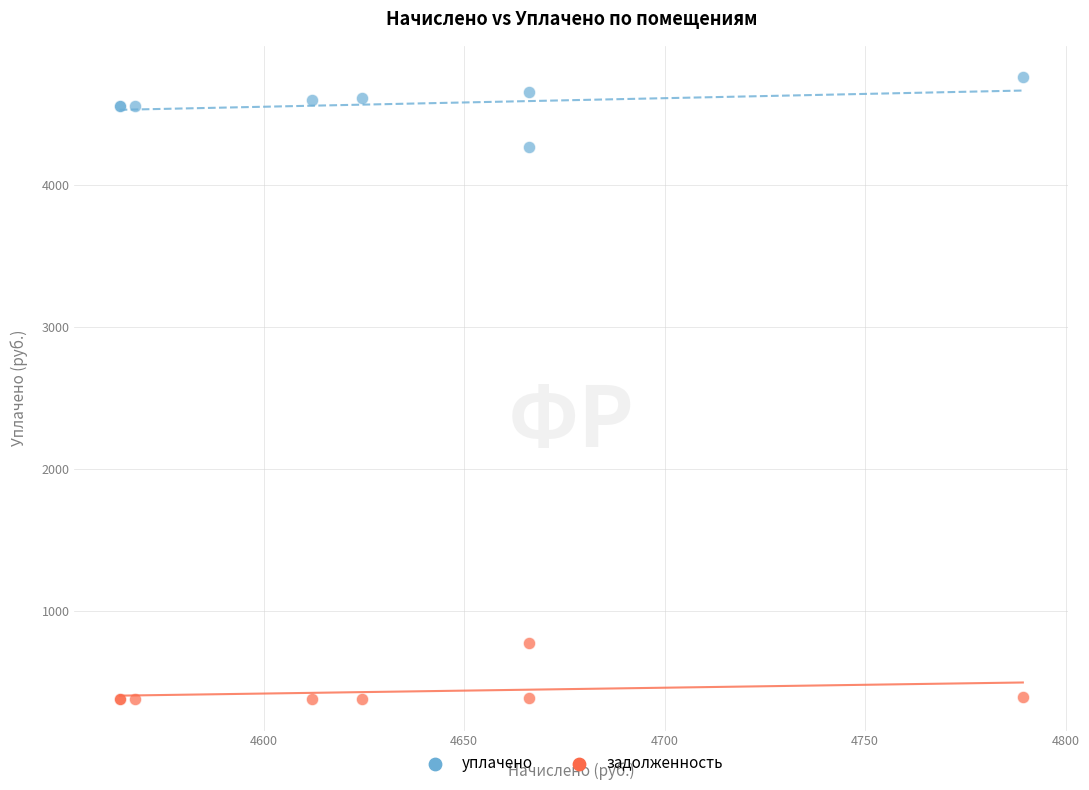

Which series contains the lowest Y value?

задолженность